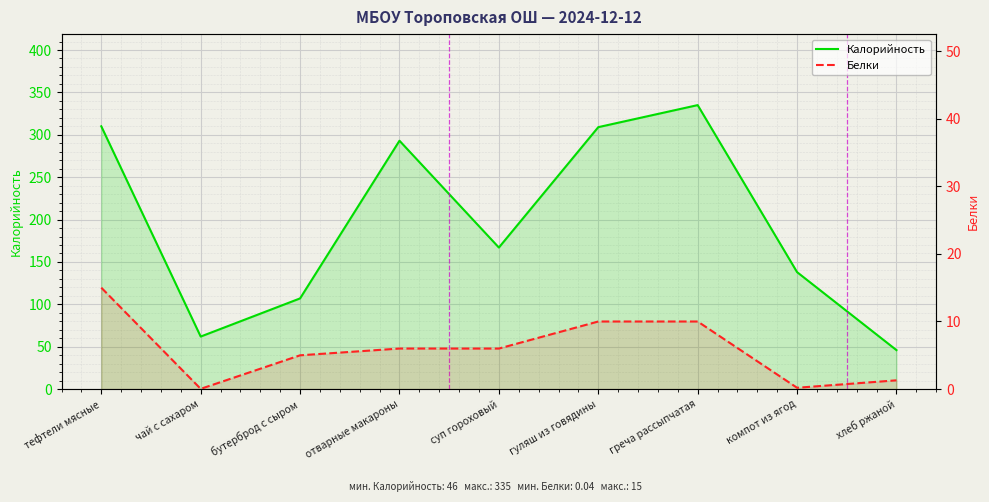

What is the sum of all Калорийность values?

1767.0